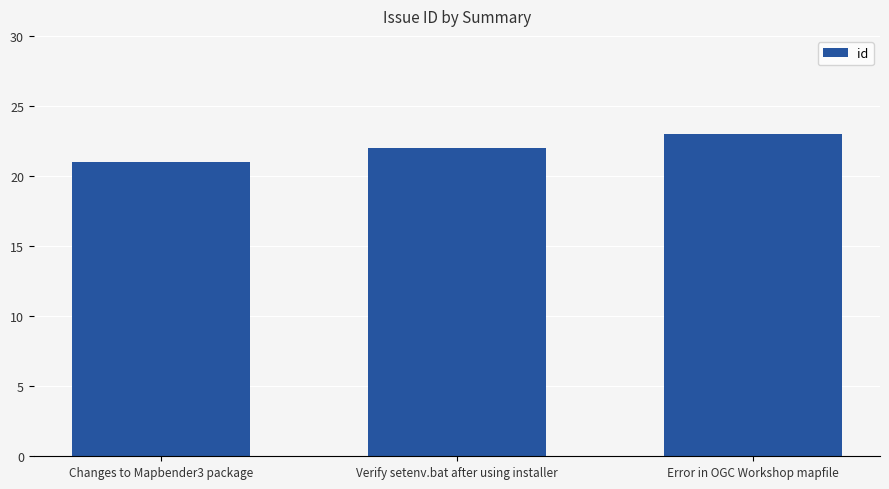

Rank the categories by value from highest to lowest.

Error in OGC Workshop mapfile, Verify setenv.bat after using installer, Changes to Mapbender3 package